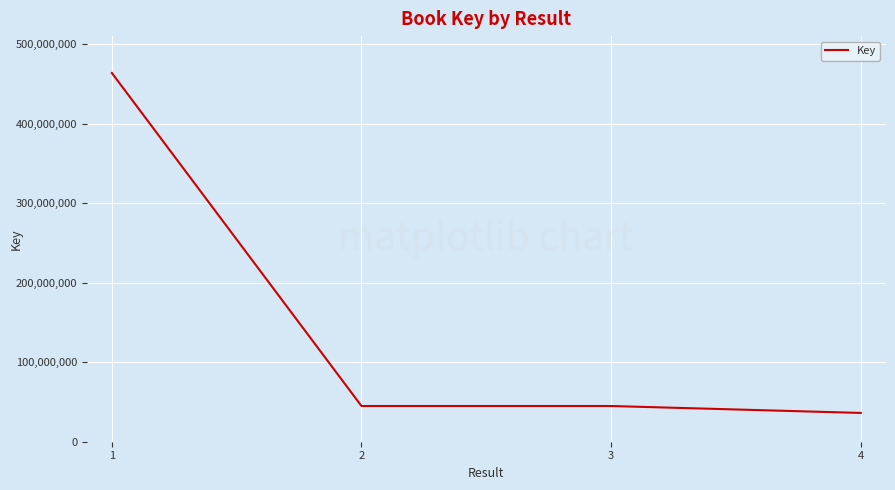

What is the ratio of the value at 1 to the value at 3?

10.3